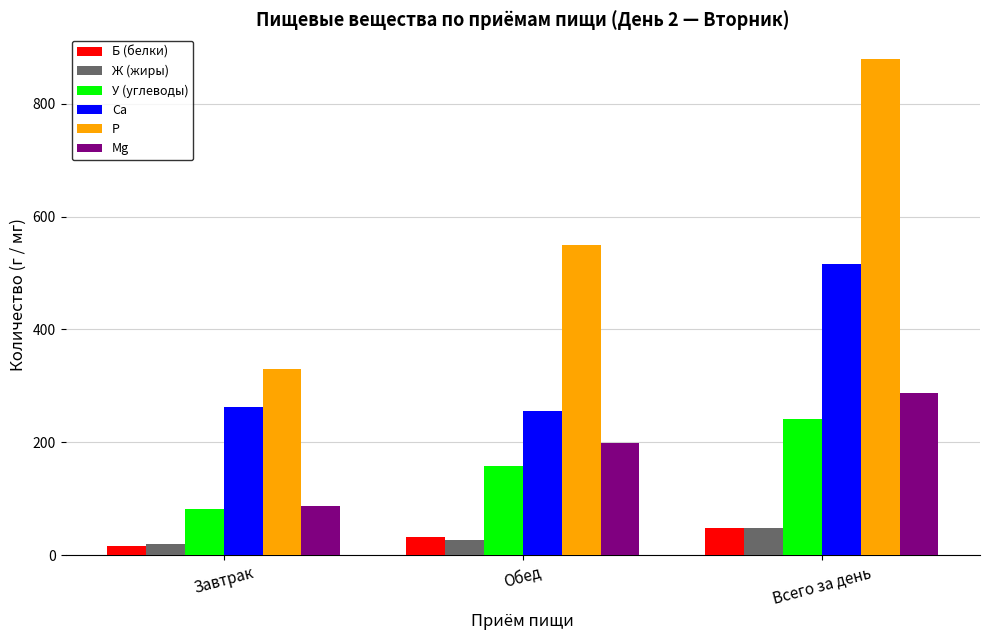

How many values in the Са series exceed 261?

2